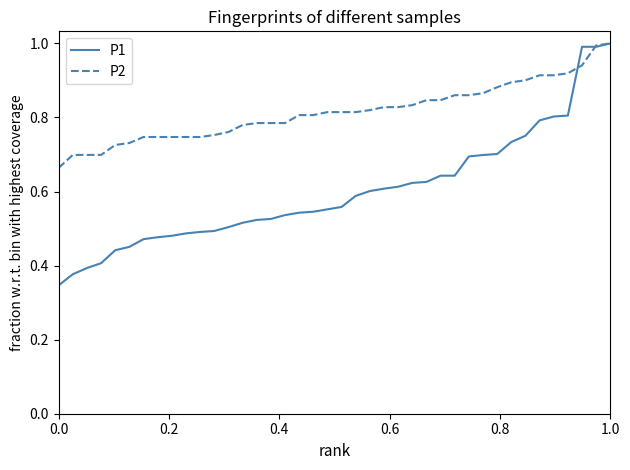

Which series has the widest spread of values?

P1